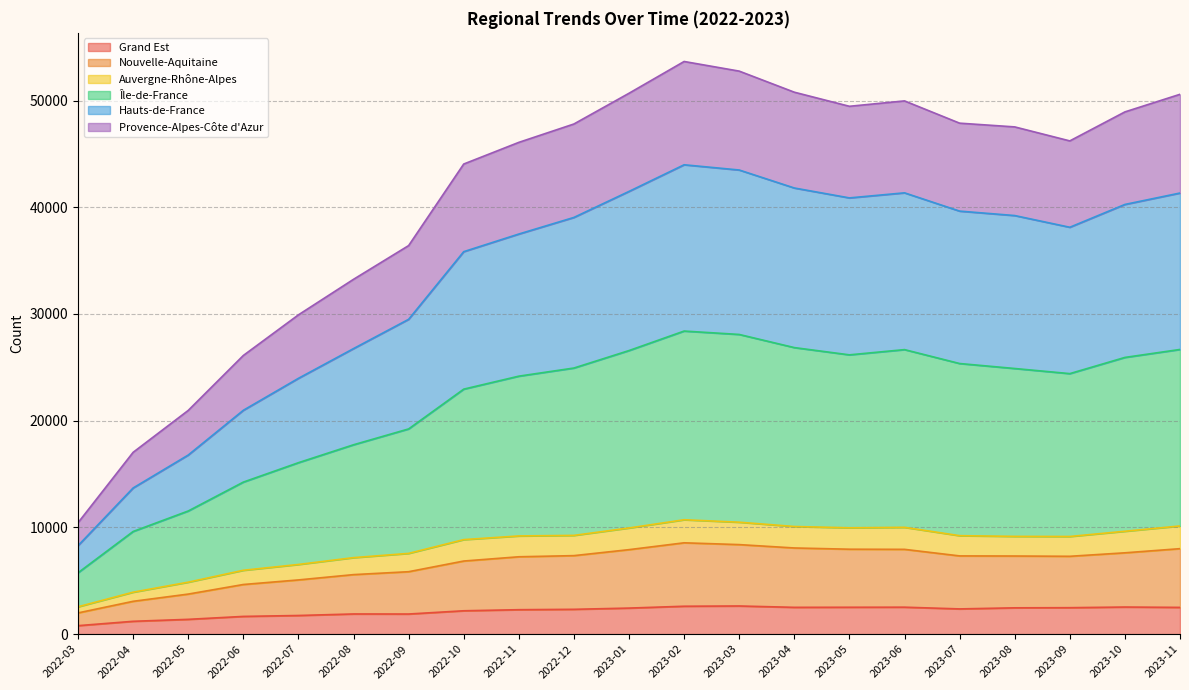

Count the number of data series in this chart.

6